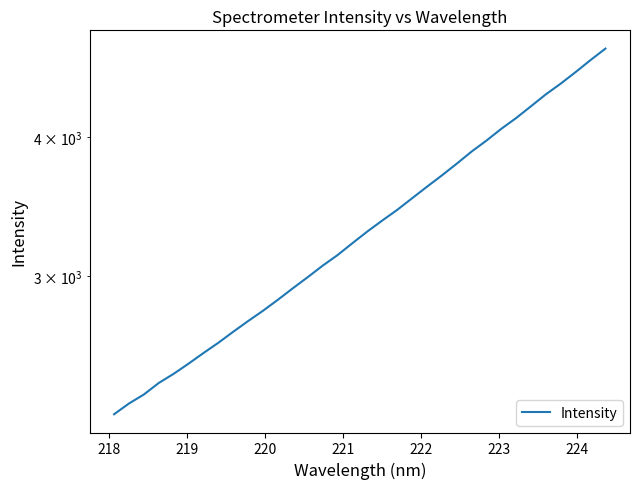

Is it true that the value at 223 is 4230.1?

False